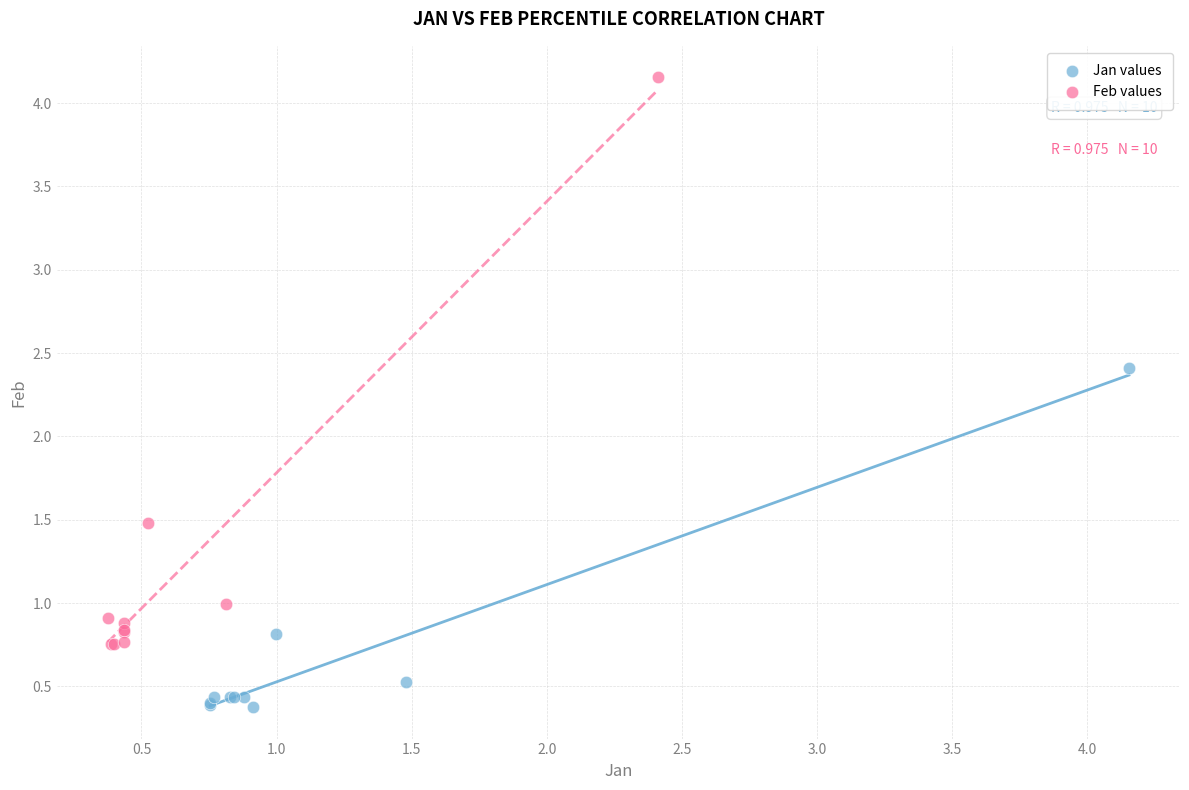

Which series contains the highest Y value?

Feb values